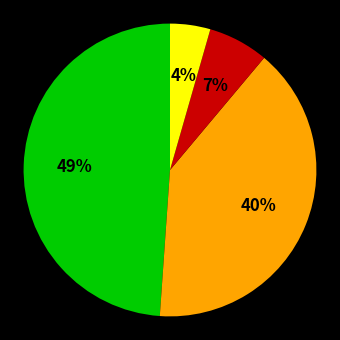

Does any single category account for the majority?

No